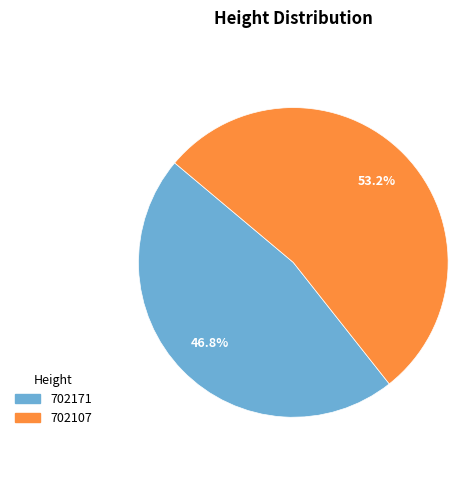

True or false: 702171 accounts for 53% of the total.

False